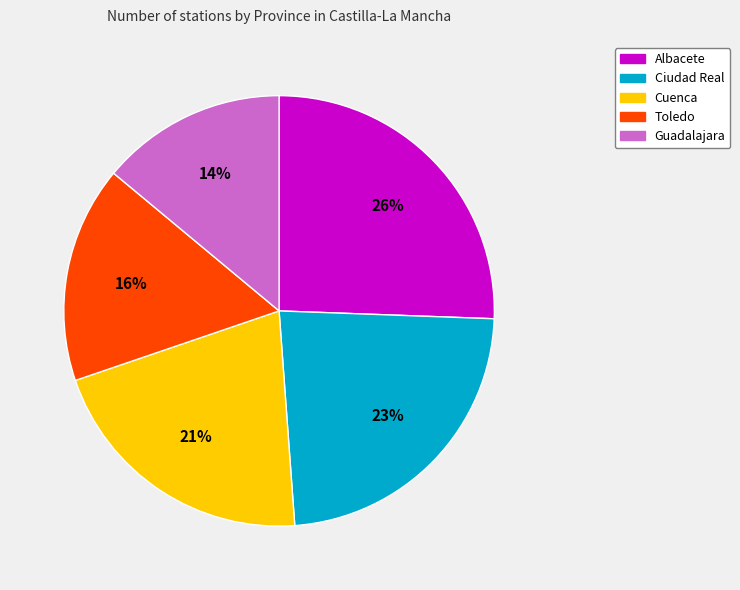

How many slices are in this pie chart?

5